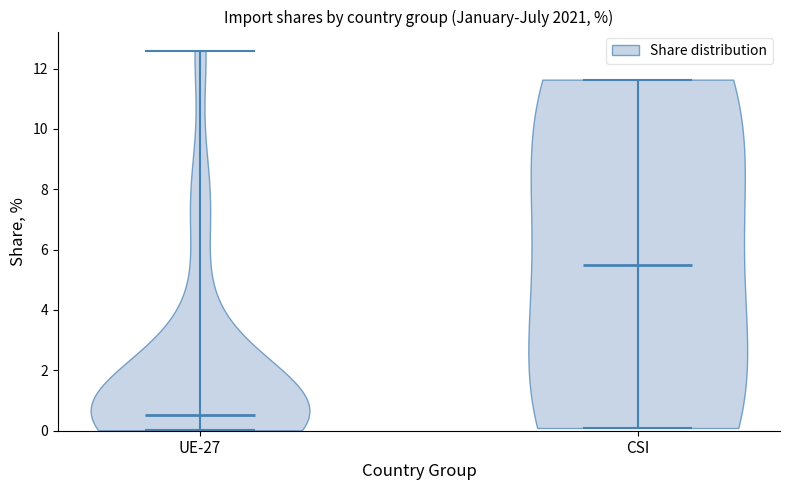

Where does the median line of the violin for CSI sit on the y-axis? The values are not printed on the chart, so give them approximately, as read against the axis.

5.6